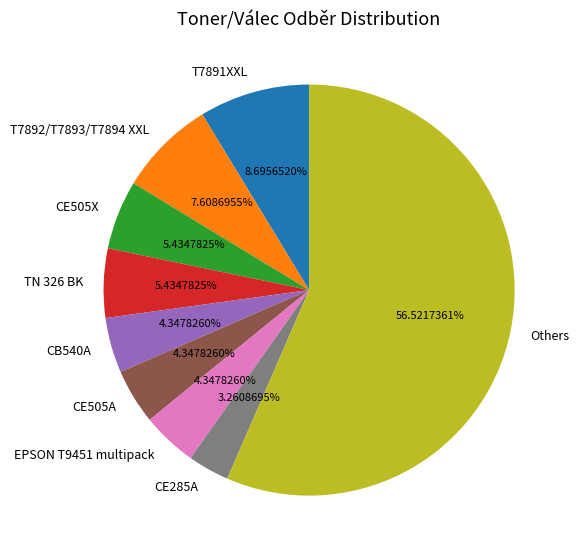

Do CE505A and CE285A together represent more than half of the pie?

No